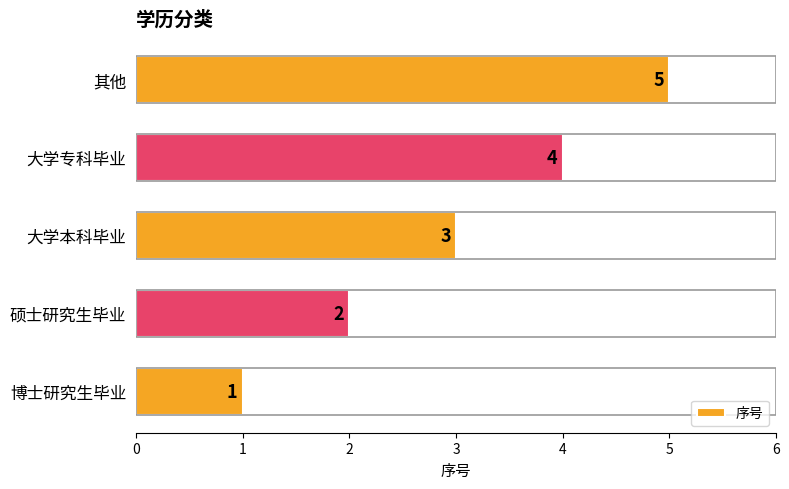

What is the difference between the second highest and second lowest values?

2